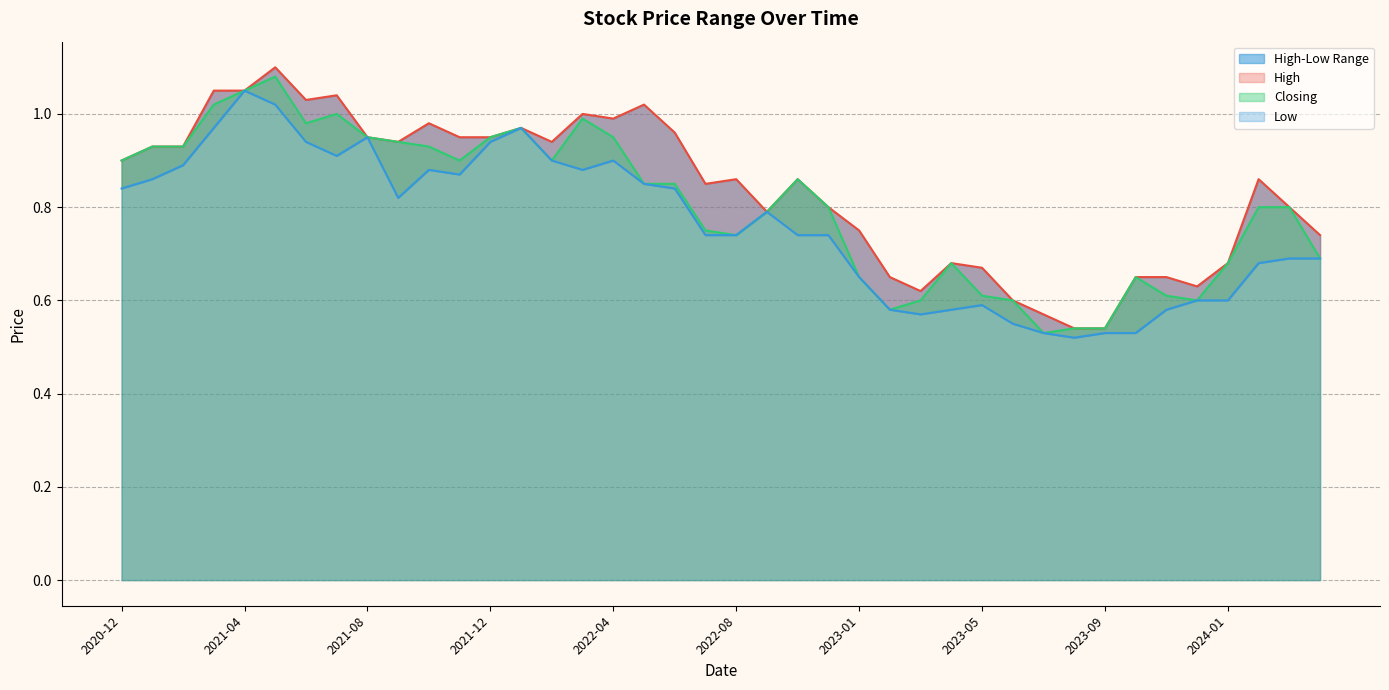

What is the sum of all Closing values?

32.2